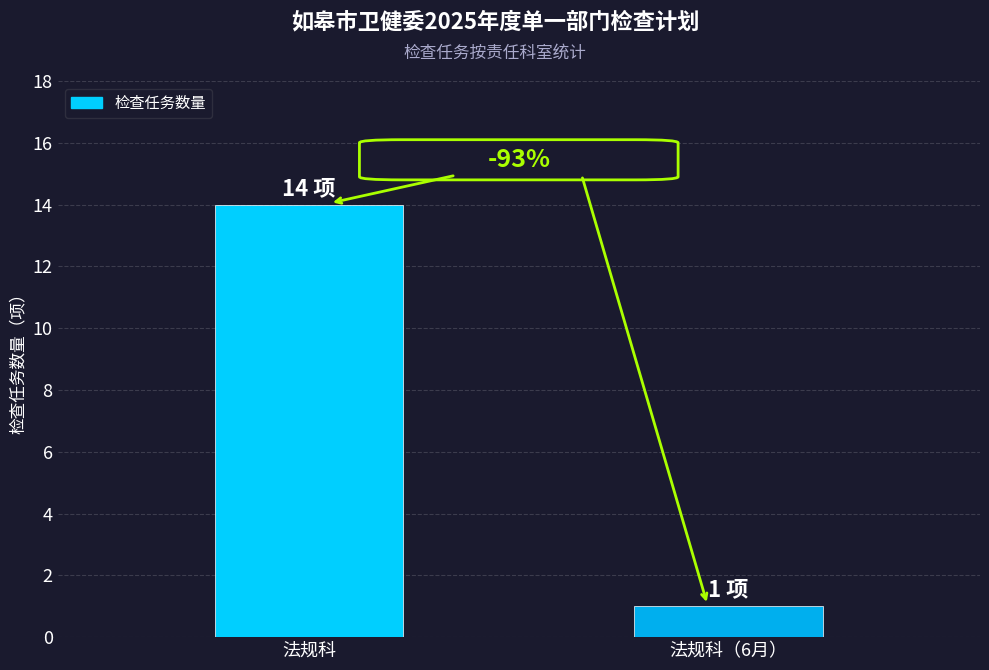

Rank the categories by value from lowest to highest.

法规科（6月）, 法规科